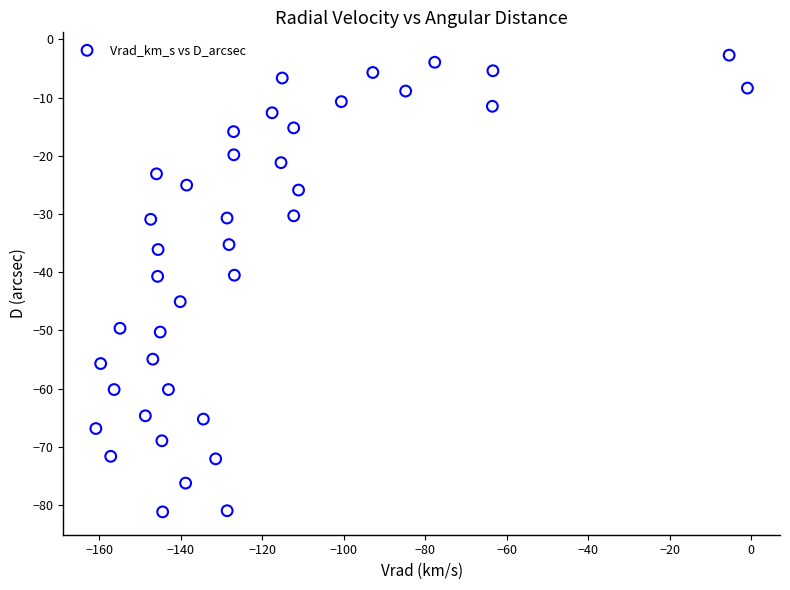

What is the range of X values (max minus min)?

159.9